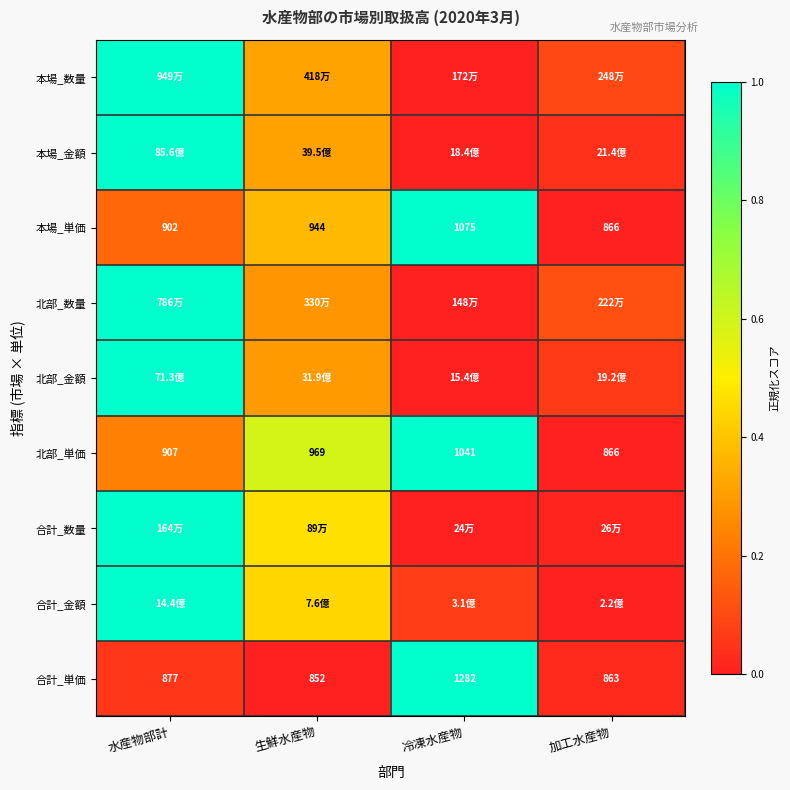

At which label does 合計_単価 reach its peak?

冷凍水産物